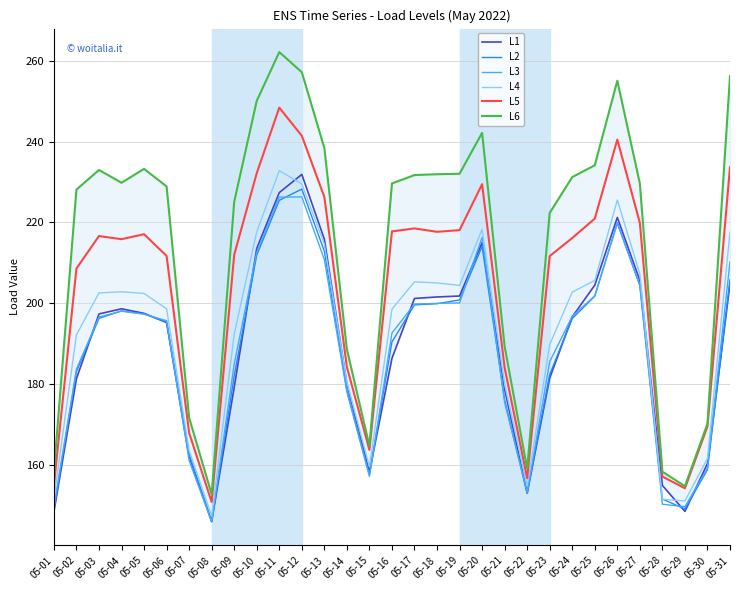

The L3 series shows 364.9 at 05-31. True or false?

False